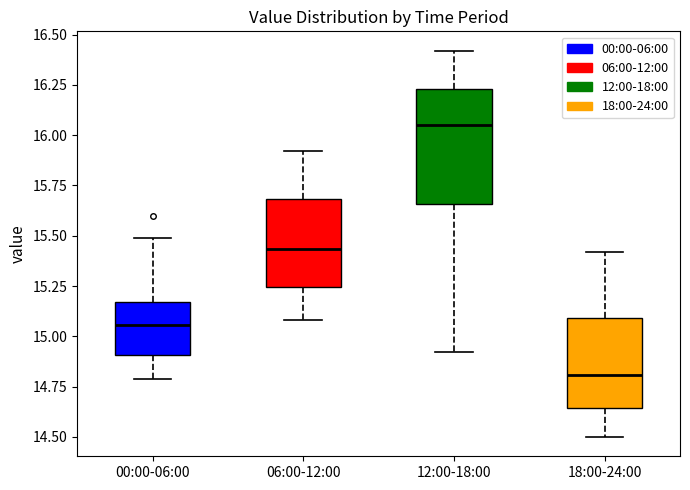

Reading left to right, read every box against the y-axis: the position of its median line, the range the box covers, and the ends of its whiskers. The values are not printed on the chart, so give them approximately, as read against the axis.

00:00-06:00: median 15.05, box 14.90 to 15.15, whiskers 14.80 to 15.50
06:00-12:00: median 15.45, box 15.25 to 15.70, whiskers 15.10 to 15.90
12:00-18:00: median 16.05, box 15.65 to 16.25, whiskers 14.90 to 16.40
18:00-24:00: median 14.80, box 14.65 to 15.10, whiskers 14.50 to 15.40